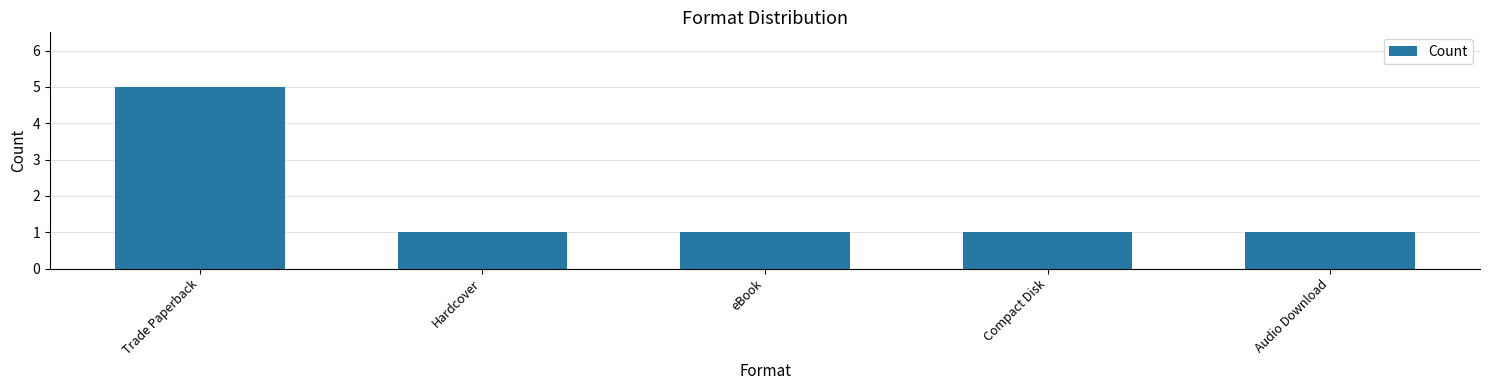

What is the difference between the maximum and second lowest values?

4